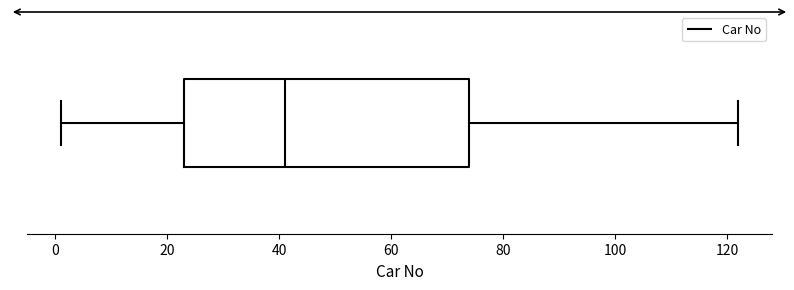

Read this box plot against the x-axis: the position of the median line, the range covered by the box, and the ends of both whiskers. The values are not printed on the chart, so give them approximately, as read against the axis.

median 42, box 24 to 74, whiskers 2 to 122